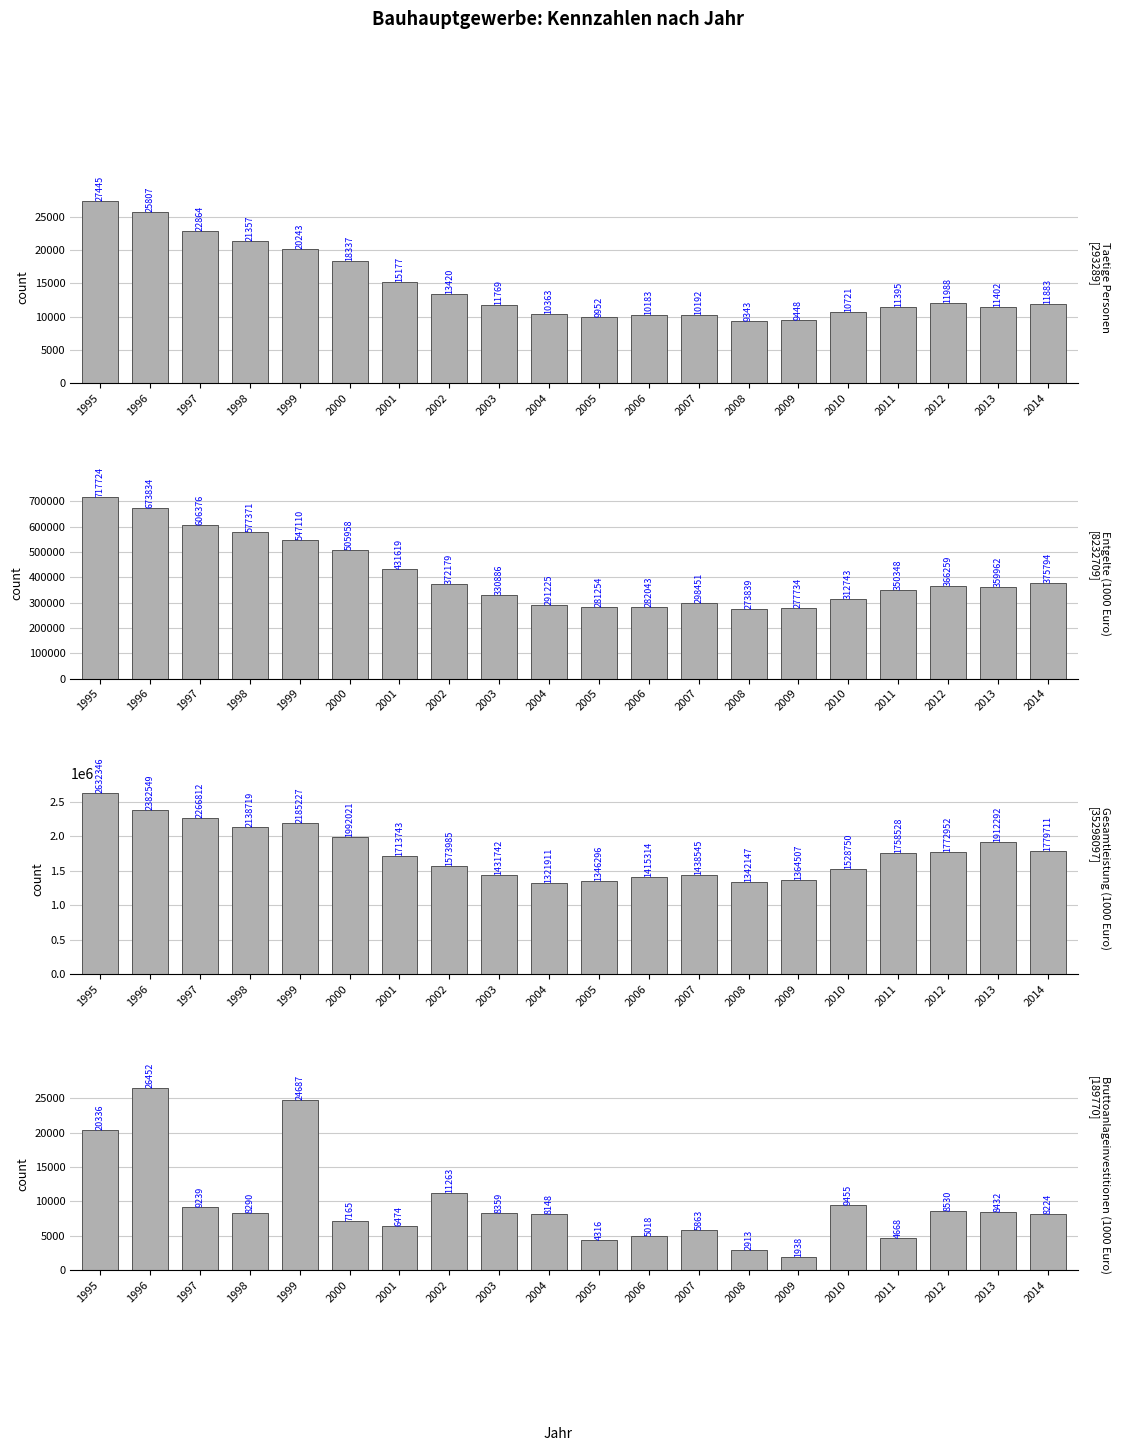

Are the bars horizontal?

No